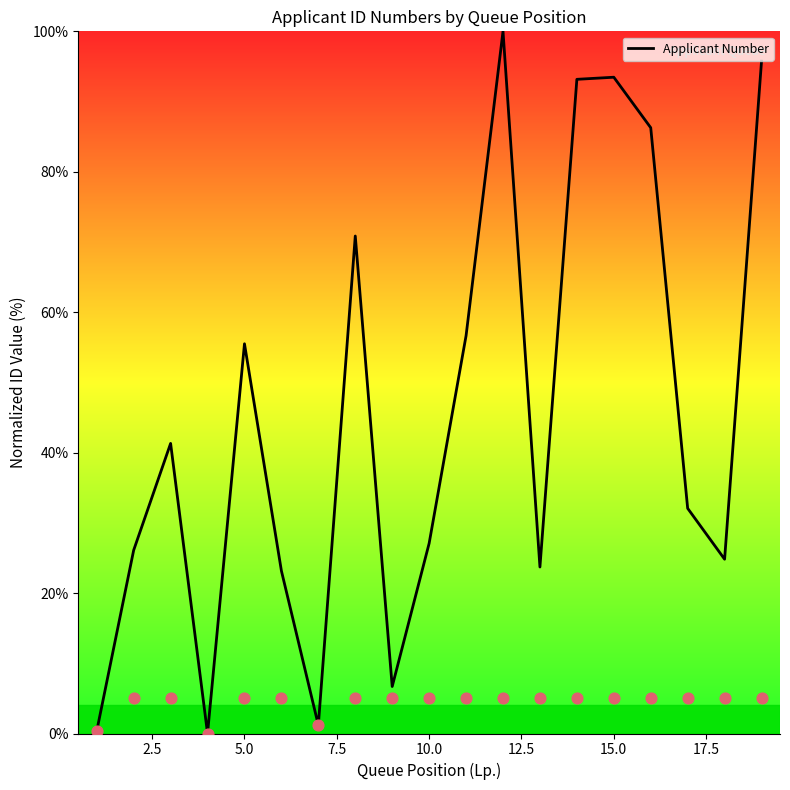

The value of Applicant Number at 5.0 is 78.9. True or false?

False